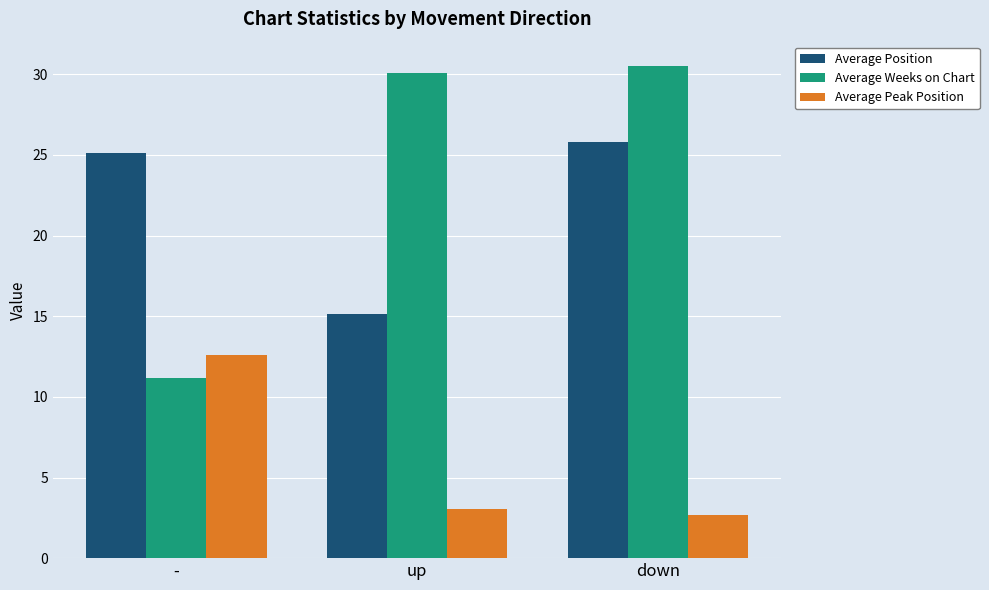

What is the label of the 1st bar from the right?

down